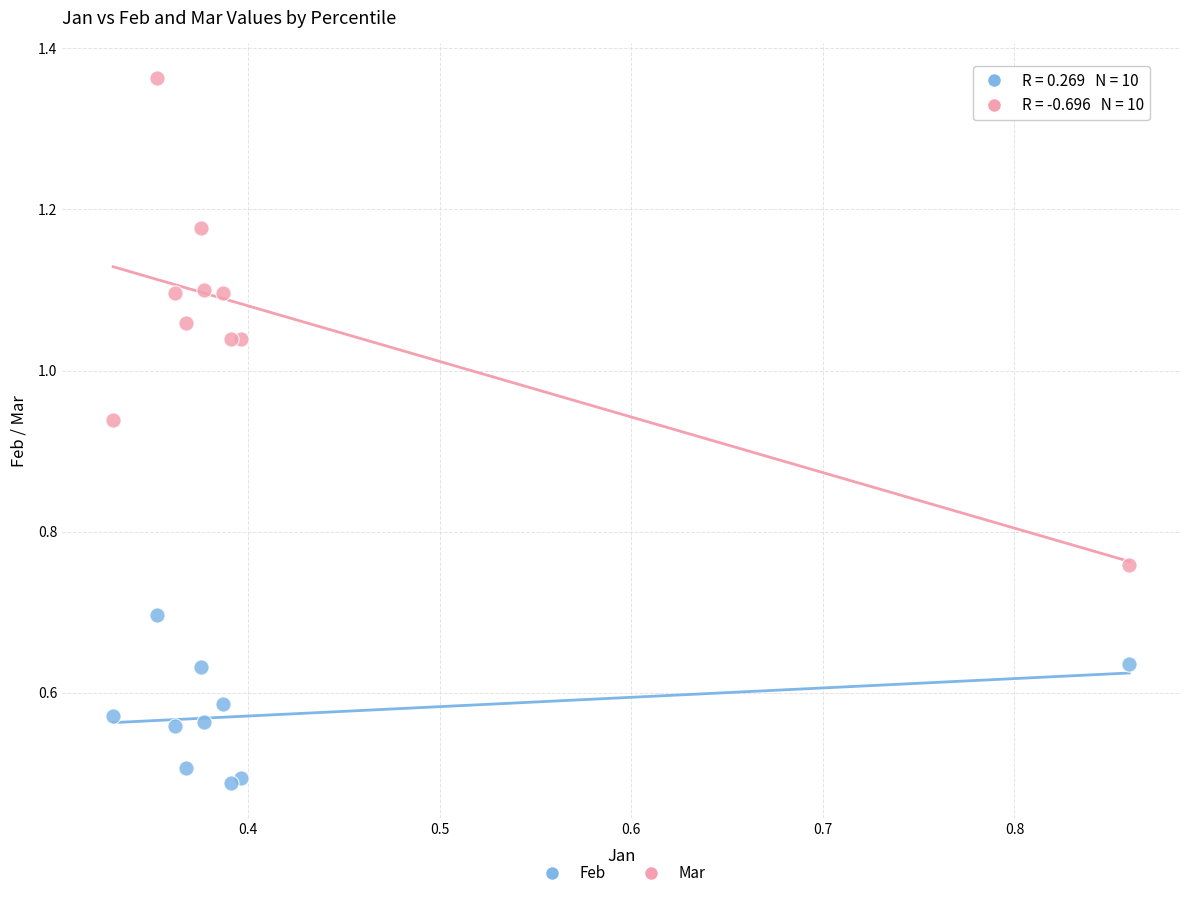

Which series has the widest spread of Y values?

Mar